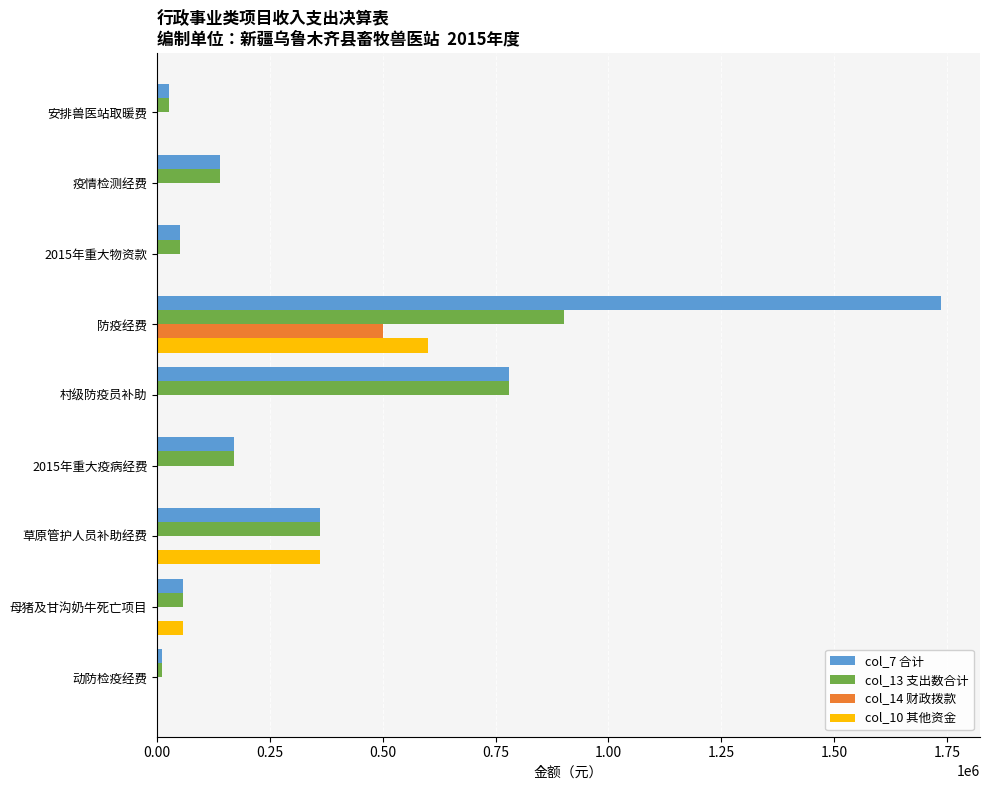

Which category has the highest value in the col_7 合计 series?

防疫经费